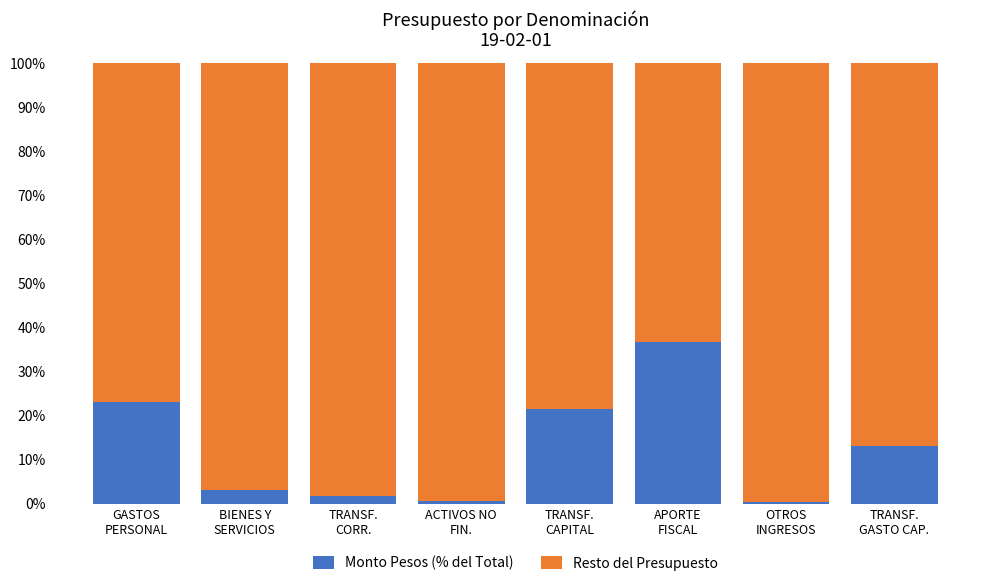

What is the sum of all Monto Pesos (% del Total) values?

100.0